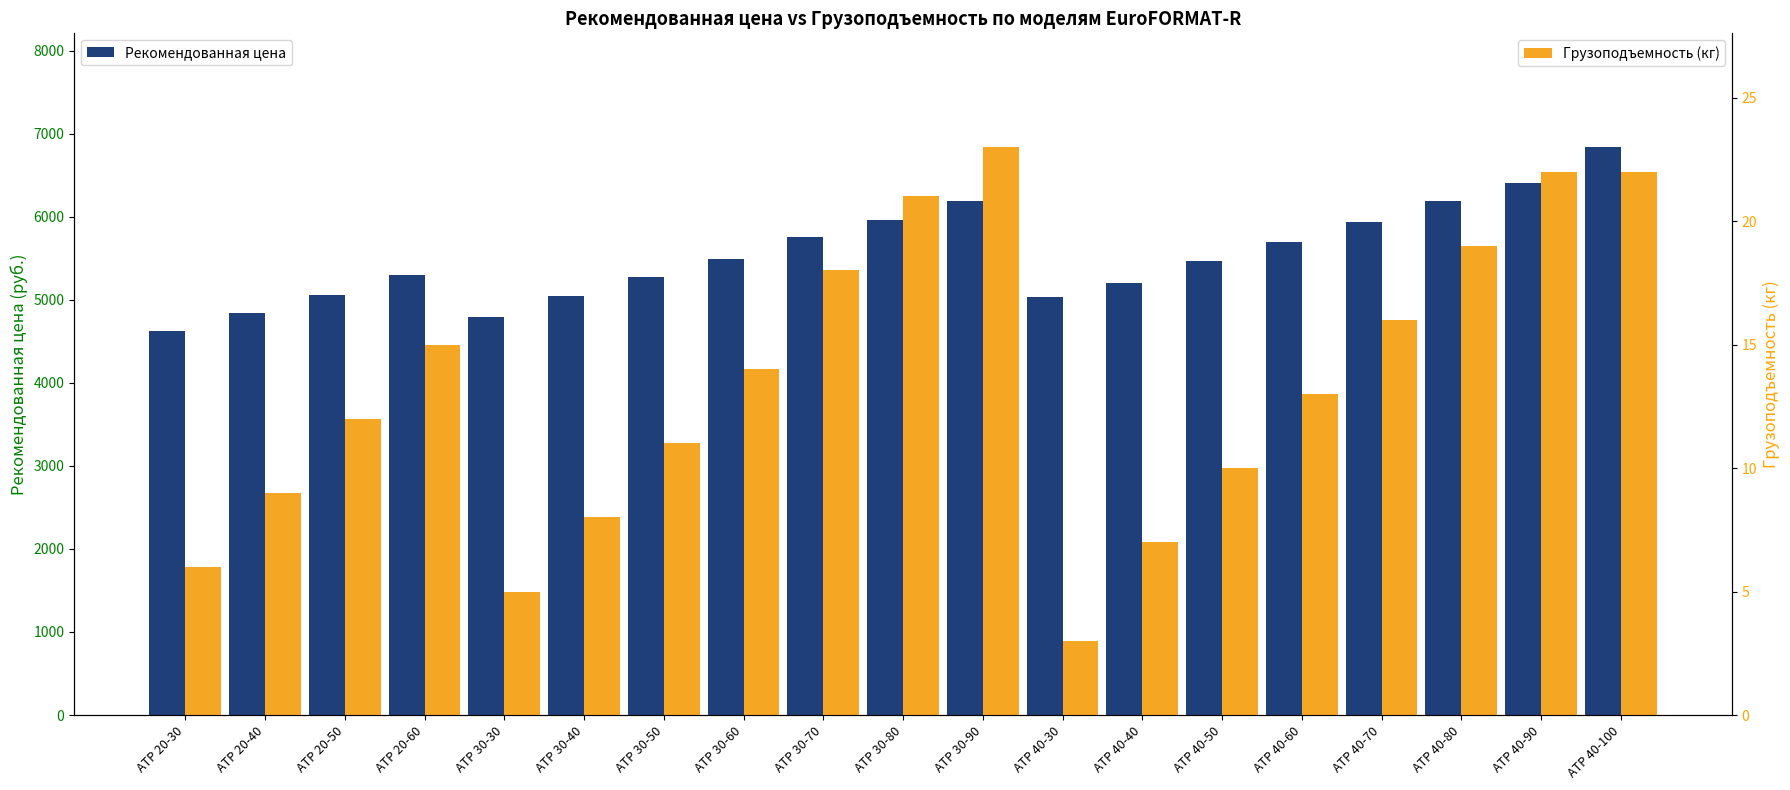

Which series has the widest spread of values?

Рекомендованная цена